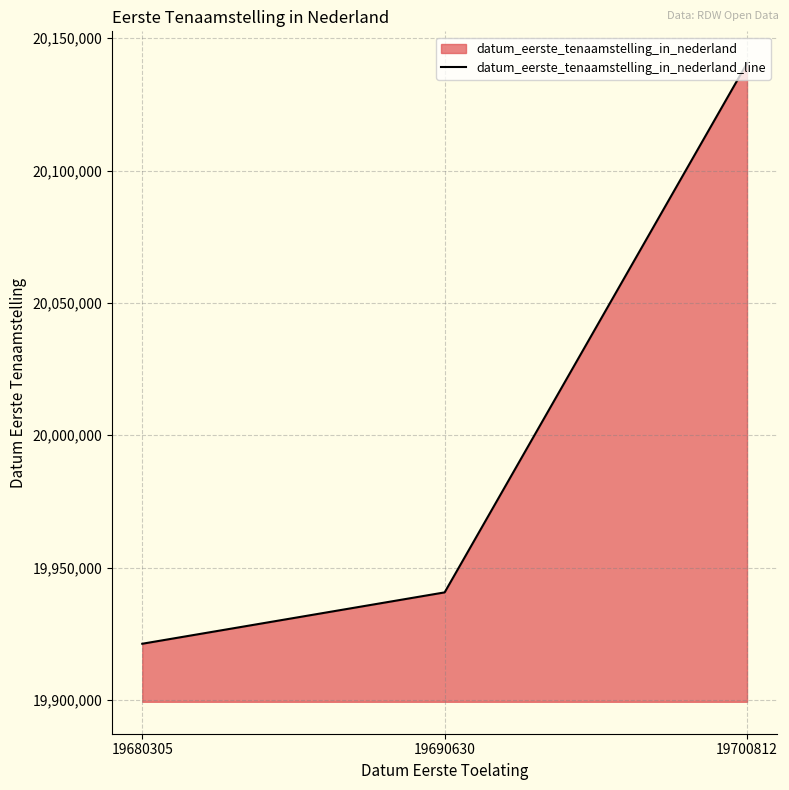

Approximately how many times larger is the value at 19700812 compared to 19680305?

1.0